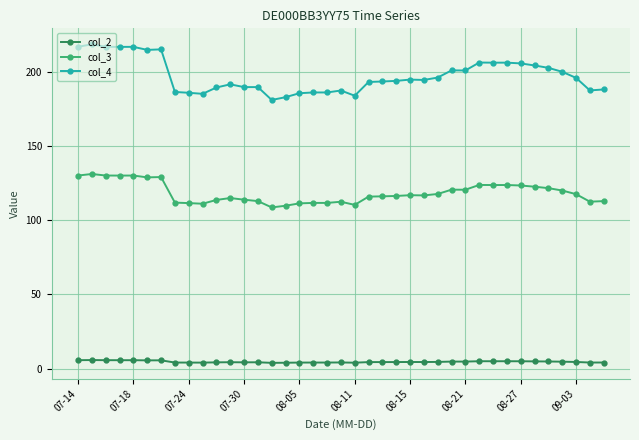

What is the highest value of the col_3 series?

131.0